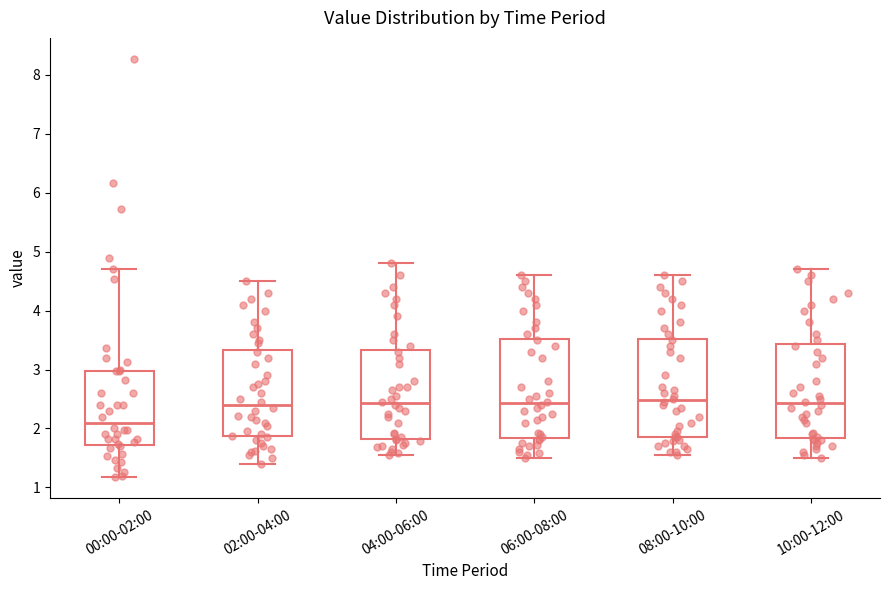

Reading left to right, transcribe this box plot: for each box, give where its median line is, the range the box spans, and where its two whiskers end, as read against the y-axis. The values are not printed on the chart, so give them approximately, as read against the axis.

00:00-02:00: median 2.1, box 1.7 to 3.0, whiskers 1.2 to 4.7
02:00-04:00: median 2.4, box 1.9 to 3.3, whiskers 1.4 to 4.5
04:00-06:00: median 2.4, box 1.8 to 3.3, whiskers 1.6 to 4.8
06:00-08:00: median 2.4, box 1.8 to 3.5, whiskers 1.5 to 4.6
08:00-10:00: median 2.5, box 1.9 to 3.5, whiskers 1.6 to 4.6
10:00-12:00: median 2.4, box 1.8 to 3.4, whiskers 1.5 to 4.7